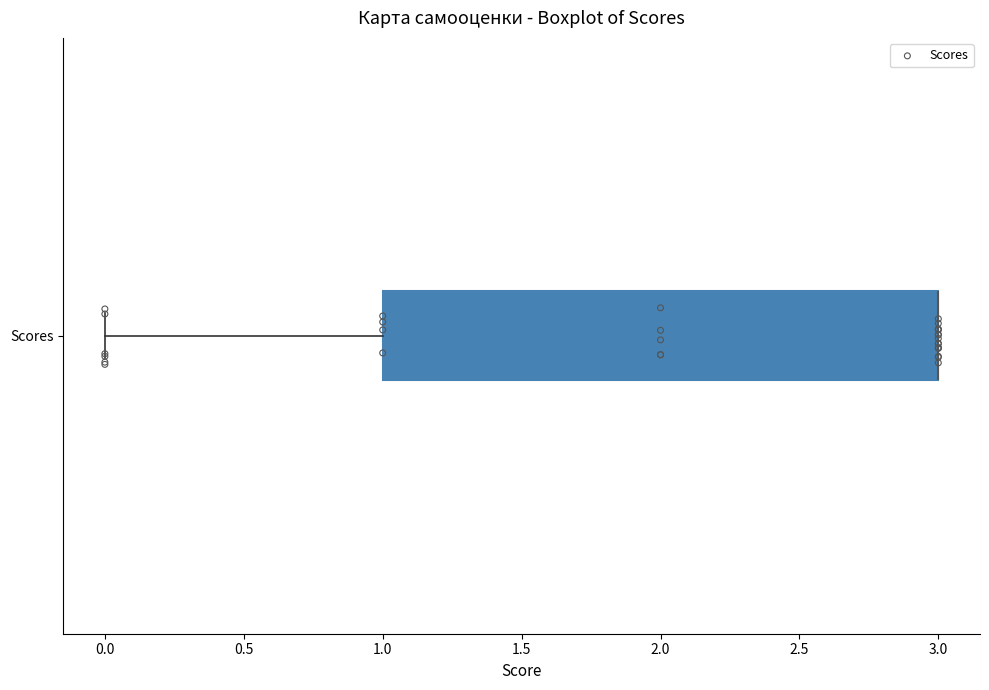

Read this box plot against the x-axis: the position of the median line, the range covered by the box, and the ends of both whiskers. The values are not printed on the chart, so give them approximately, as read against the axis.

median 3 (drawn on the box's right edge), box 1 to 3, whiskers 0 to 3